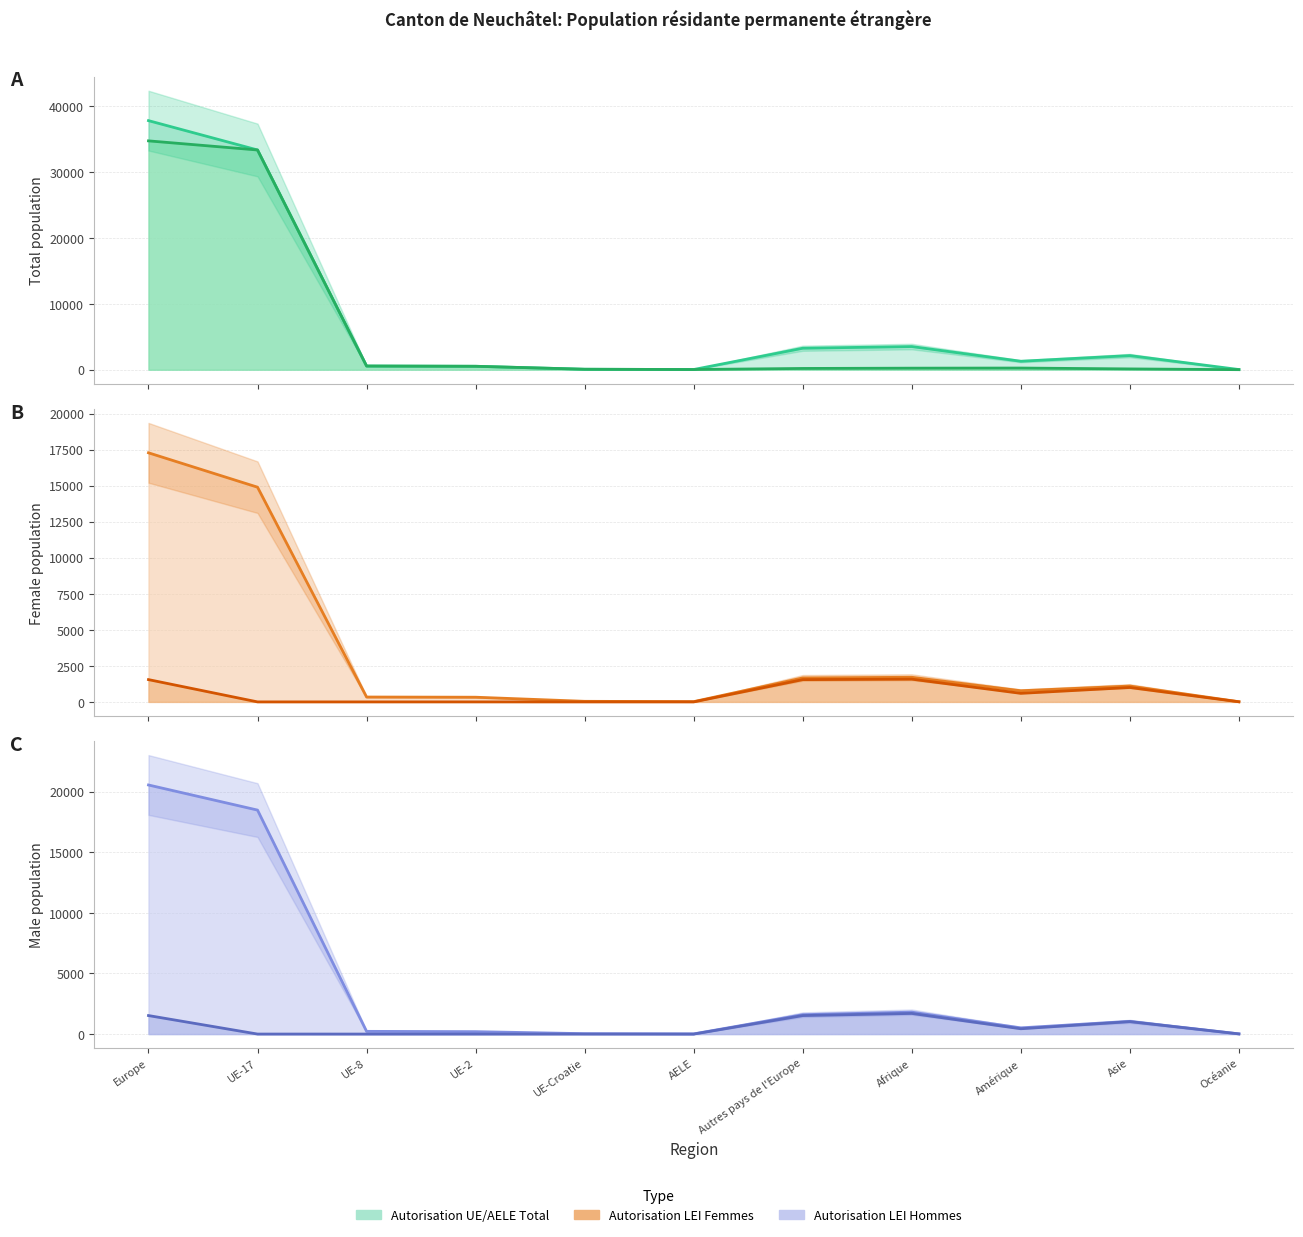

Does the chart display data point markers on the line(s)?

No